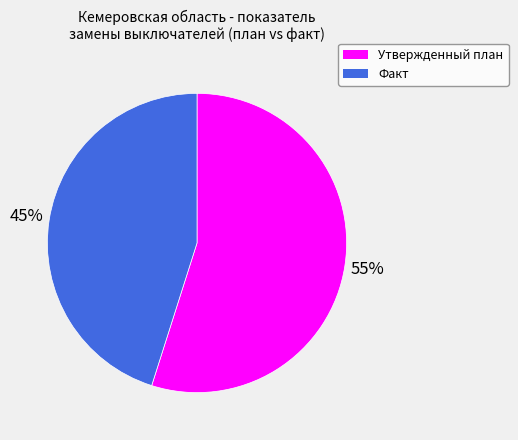

Is there any slice that represents more than half of the pie?

Yes